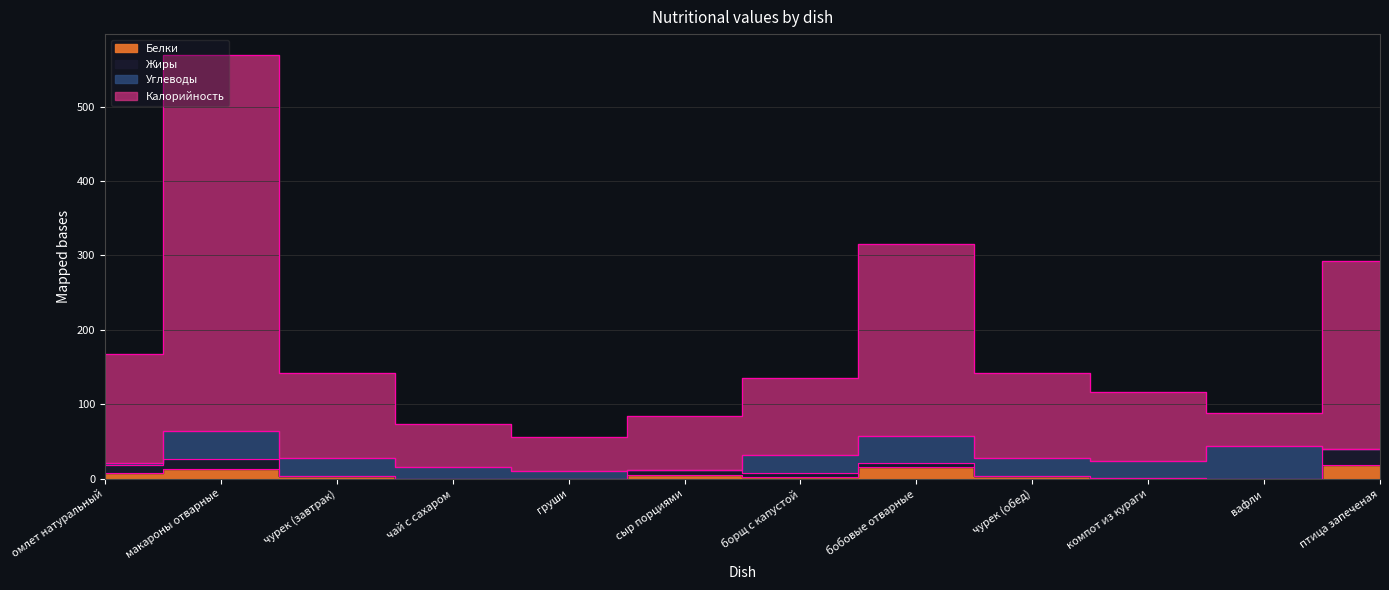

True or false: Белки and Калорийность intersect in this chart.

False